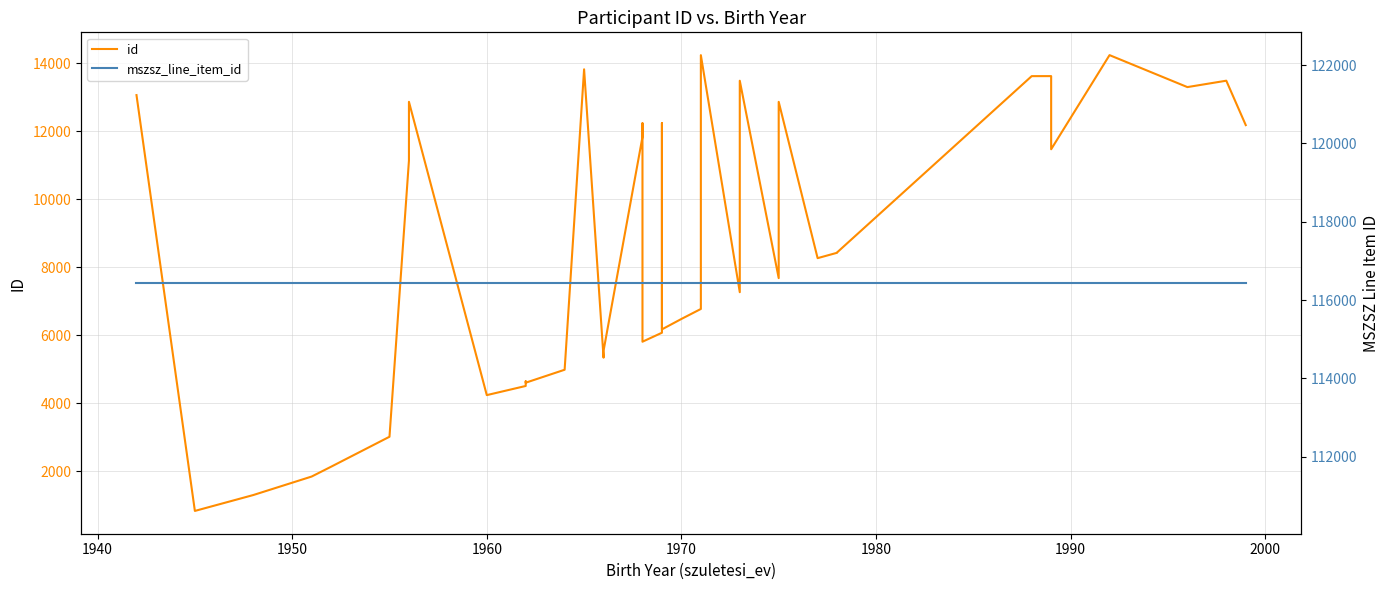

What are all the series names shown in the legend?

id, mszsz_line_item_id